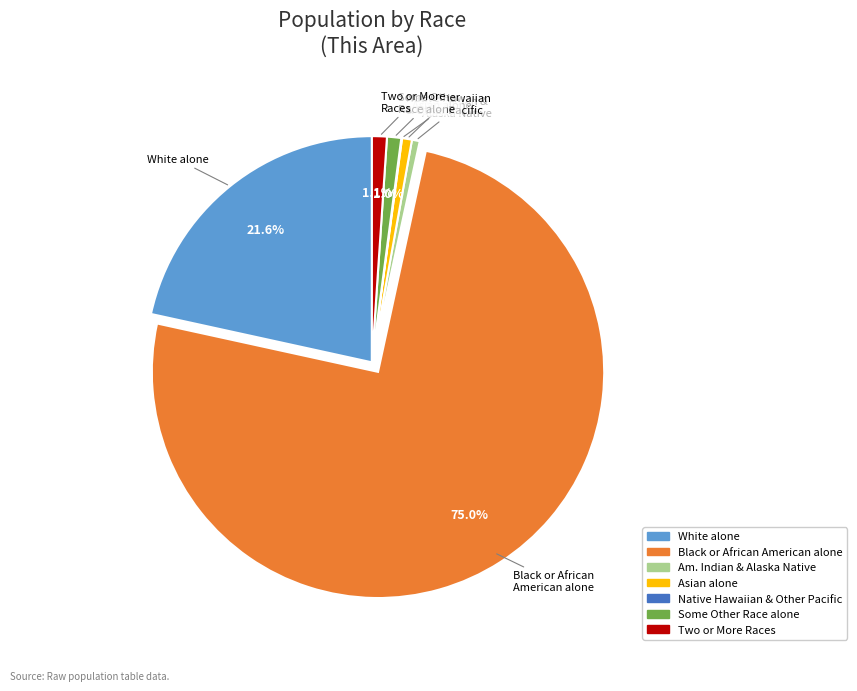

Does any single category account for the majority?

Yes